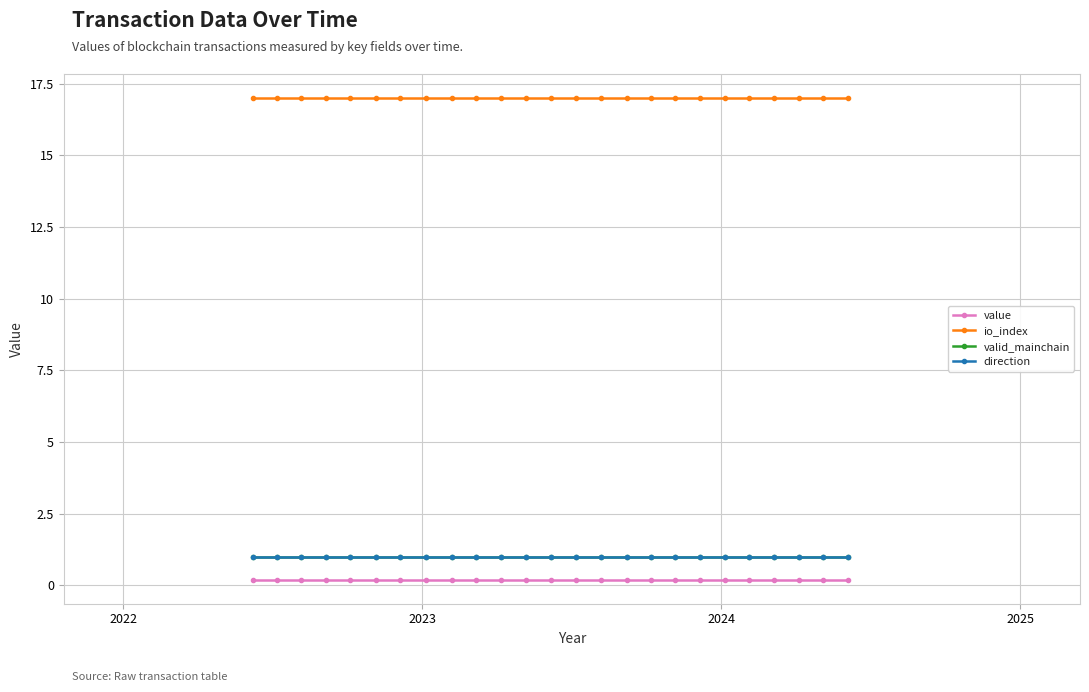

Does the chart have visible grid lines?

Yes